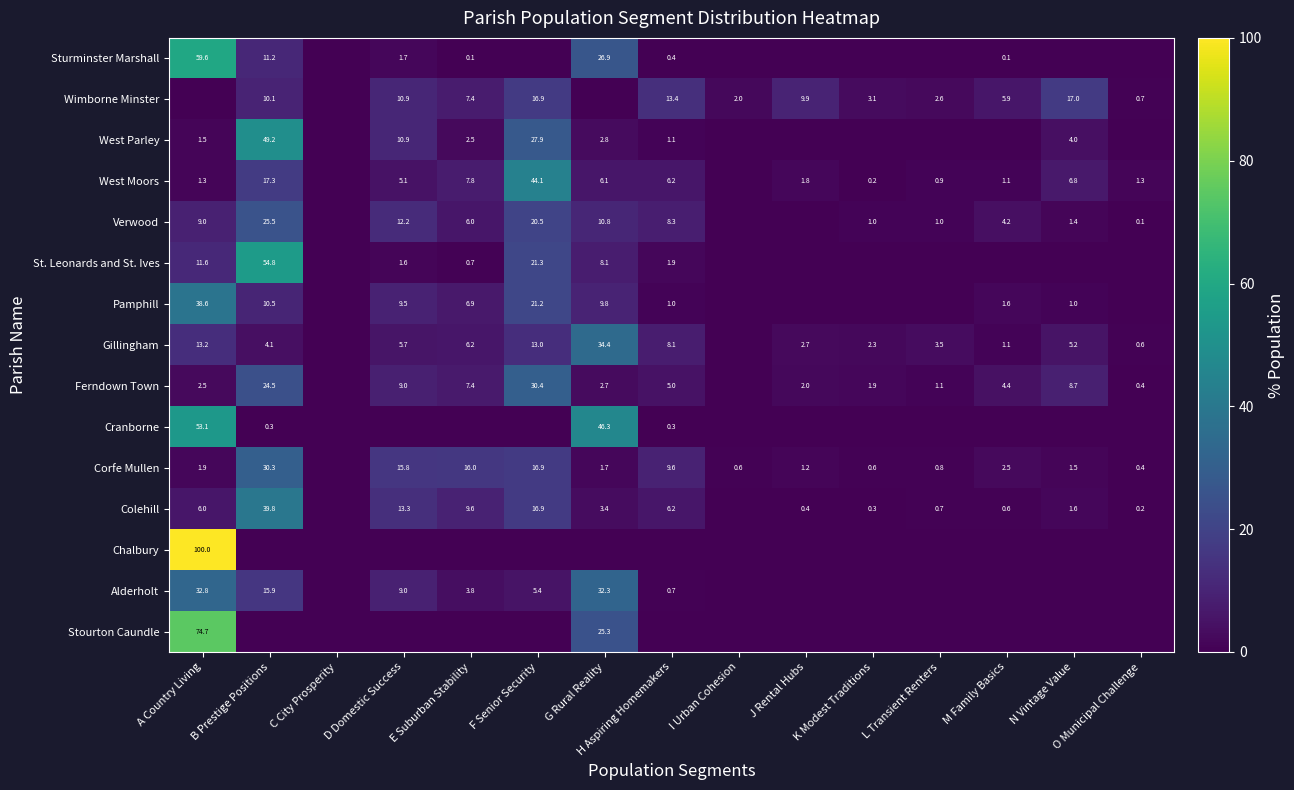

Is the value of Cranborne at I Urban Cohesion greater than the value of Gillingham at K Modest Traditions?

No